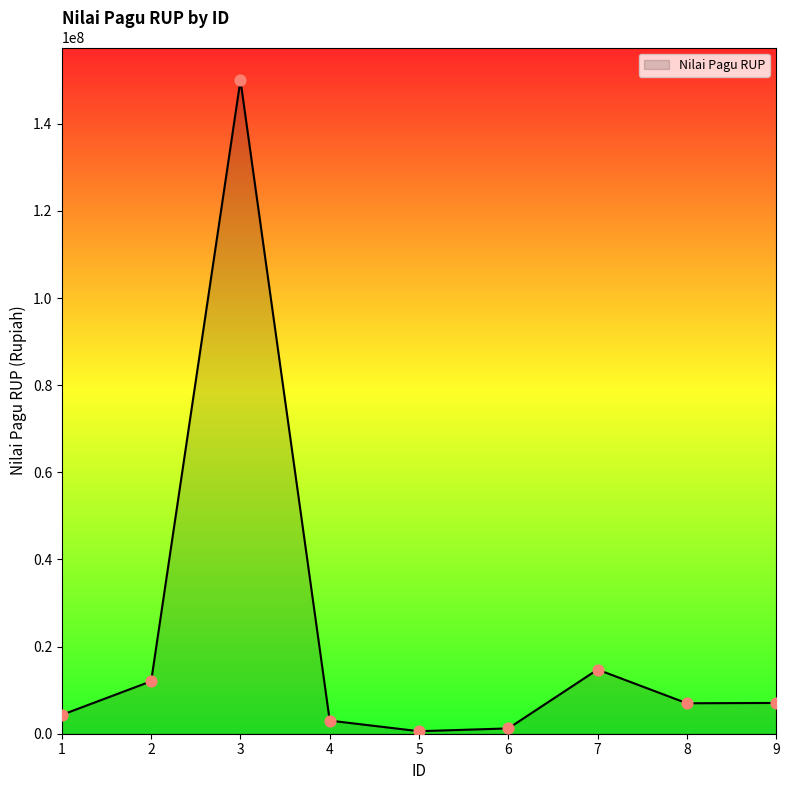

Which has a higher value, 2 or 8?

2